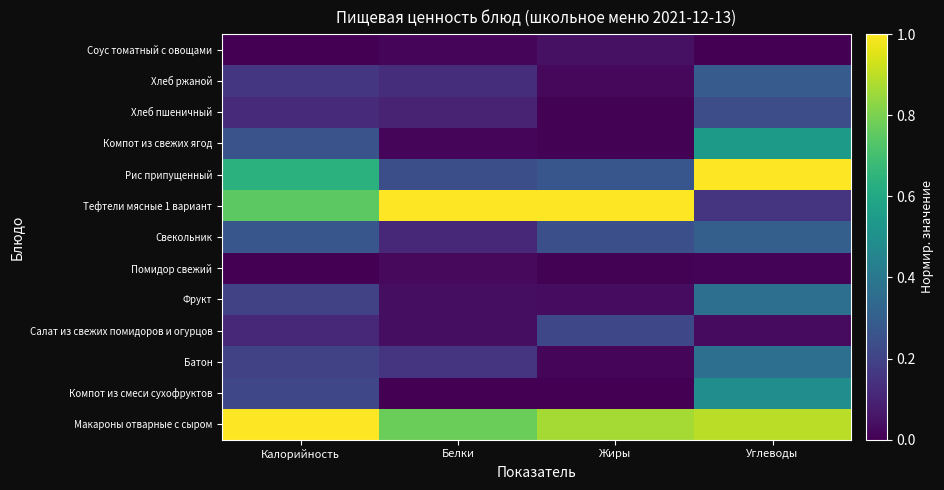

Reading left to right, what are all the values shown in this chart?

Макароны отварные с сыром: Калорийность=1.0	Белки=0.8	Жиры=0.9	Углеводы=0.9
Компот из смеси сухофруктов: Калорийность=0.2	Белки=0.0	Жиры=0.0	Углеводы=0.5
Батон: Калорийность=0.2	Белки=0.2	Жиры=0.0	Углеводы=0.4
Салат из свежих помидоров и огурцов: Калорийность=0.1	Белки=0.0	Жиры=0.2	Углеводы=0.0
Фрукт: Калорийность=0.2	Белки=0.0	Жиры=0.0	Углеводы=0.4
Помидор свежий: Калорийность=0.0	Белки=0.0	Жиры=0.0	Углеводы=0.0
Свекольник: Калорийность=0.3	Белки=0.1	Жиры=0.2	Углеводы=0.3
Тефтели мясные 1 вариант: Калорийность=0.7	Белки=1.0	Жиры=1.0	Углеводы=0.1
Рис припущенный: Калорийность=0.6	Белки=0.2	Жиры=0.3	Углеводы=1.0
Компот из свежих ягод: Калорийность=0.3	Белки=0.0	Жиры=0.0	Углеводы=0.5
Хлеб пшеничный: Калорийность=0.1	Белки=0.1	Жиры=0.0	Углеводы=0.2
Хлеб ржаной: Калорийность=0.2	Белки=0.1	Жиры=0.0	Углеводы=0.3
Соус томатный с овощами: Калорийность=0.0	Белки=0.0	Жиры=0.0	Углеводы=0.0